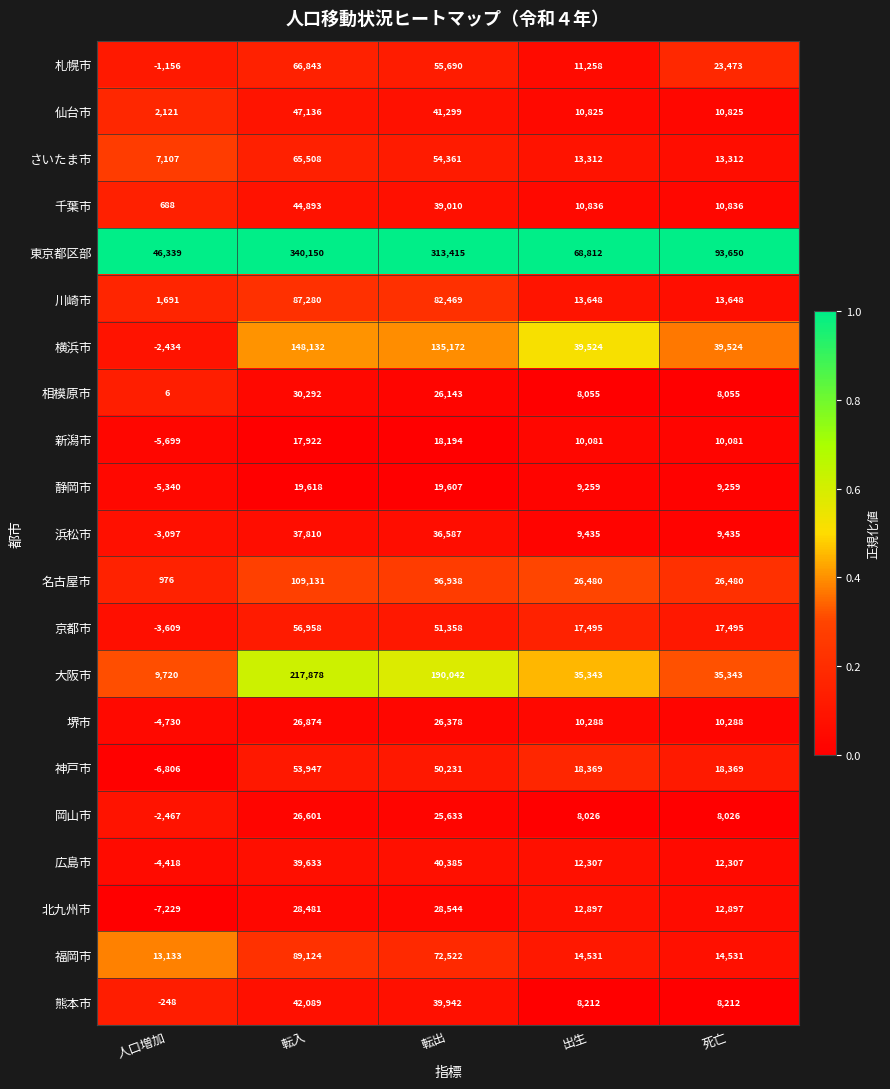

At which category is the sum across all series the highest?

転入